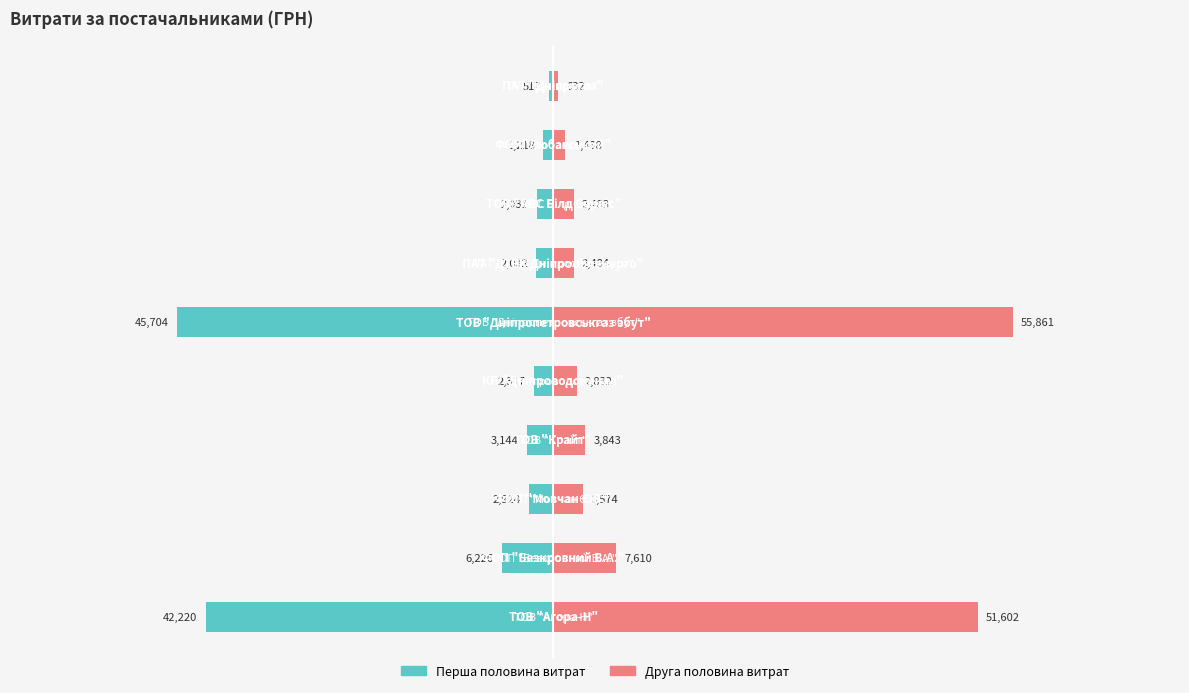

List the series in order of their overall mean, lowest first.

Перша половина витрат, Друга половина витрат